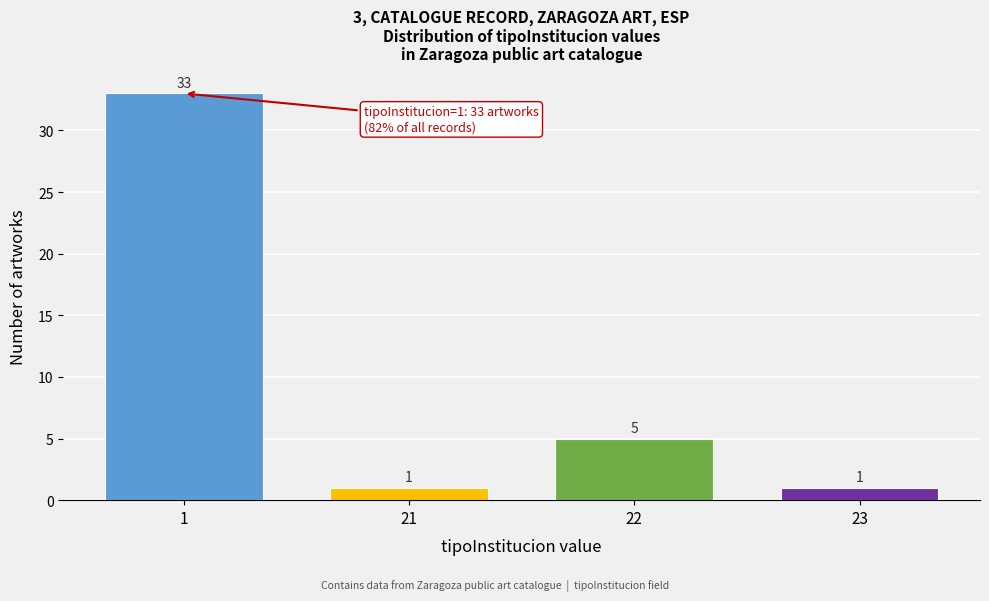

Reading right to left, transcribe all the data shown in this chart.

1	5	1	33